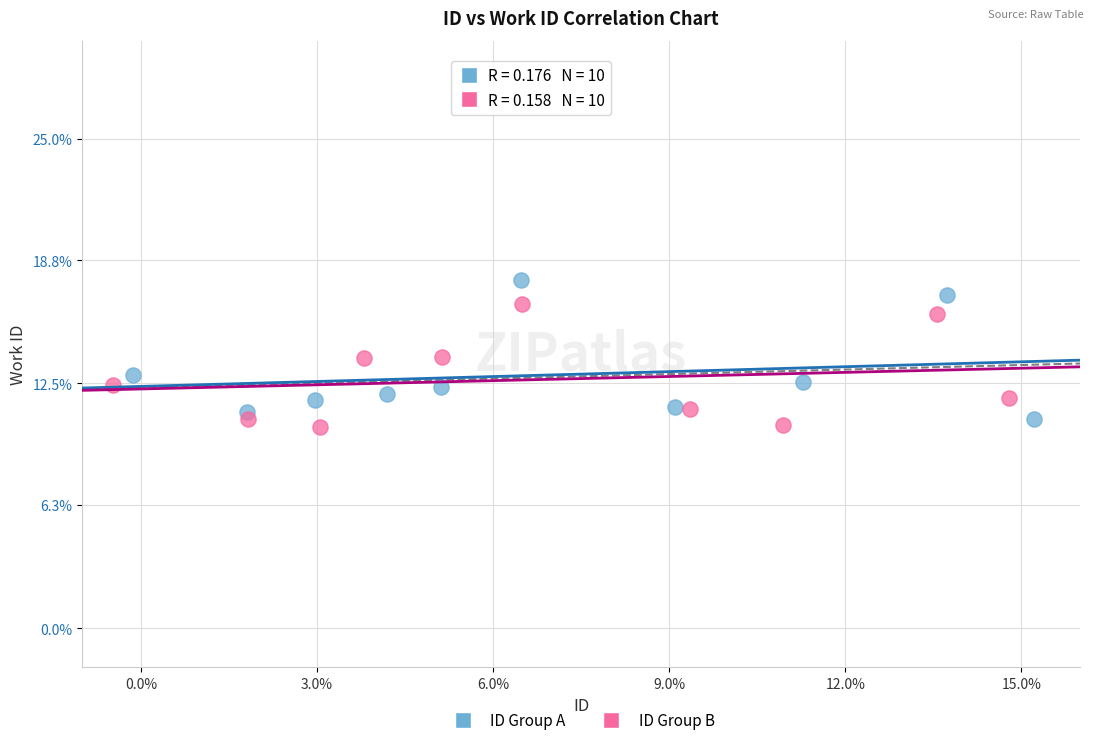

Which series reaches the minimum Y coordinate?

ID Group B